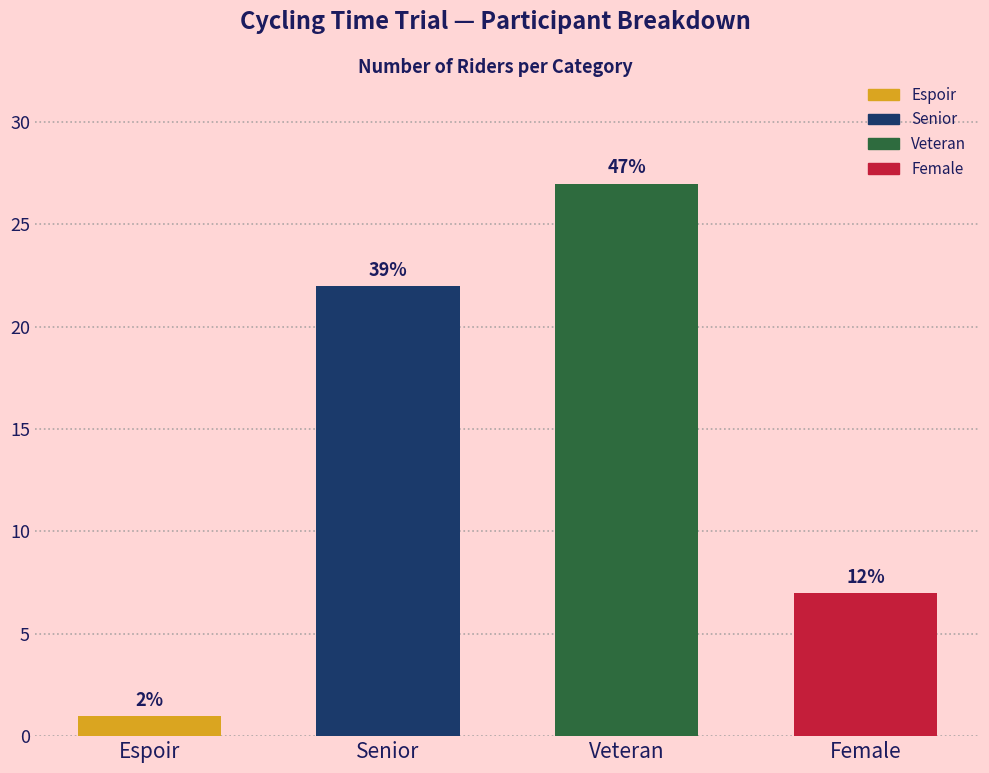

Rank the categories by value from lowest to highest.

Espoir, Female, Senior, Veteran